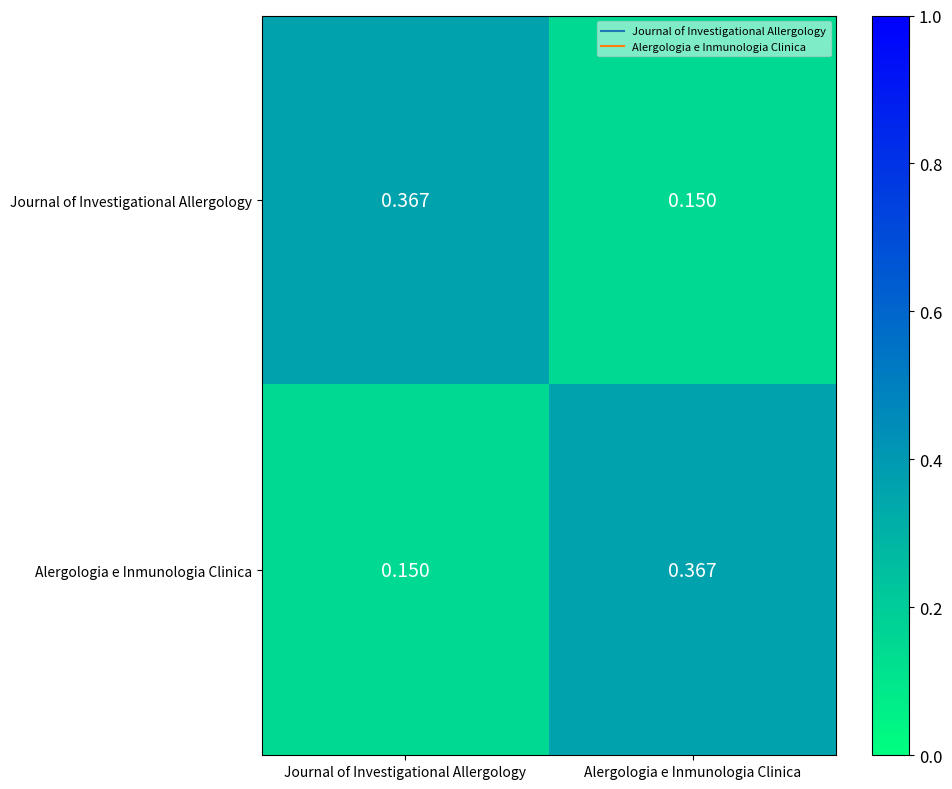

Where is Alergologia e Inmunologia Clinica nearest to the value 0?

Journal of Investigational Allergology